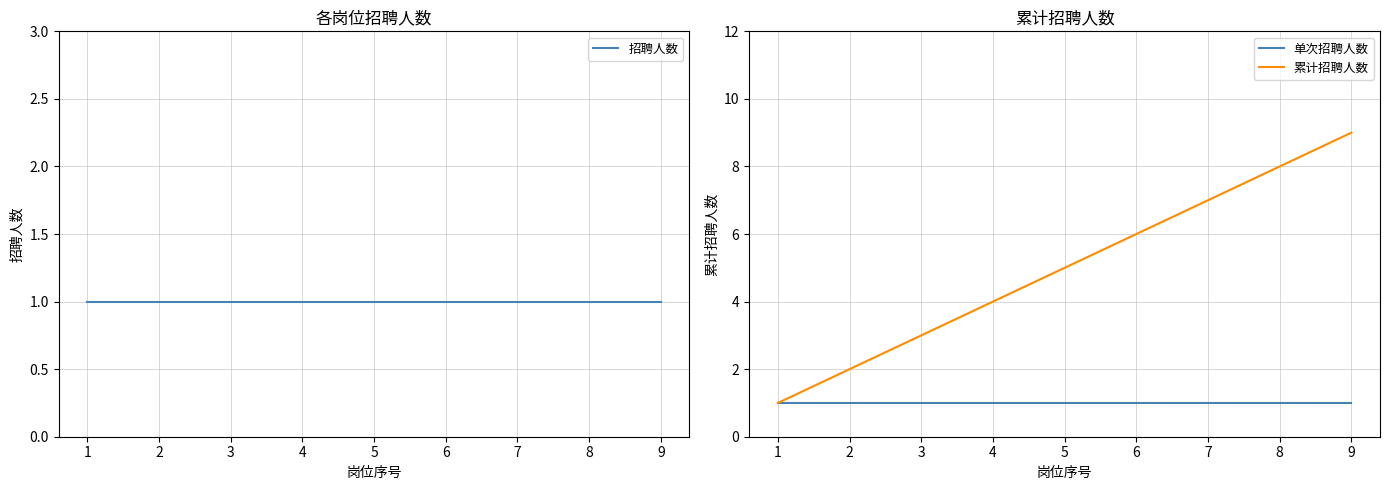

Where is 招聘人数 nearest to the value 1?

1